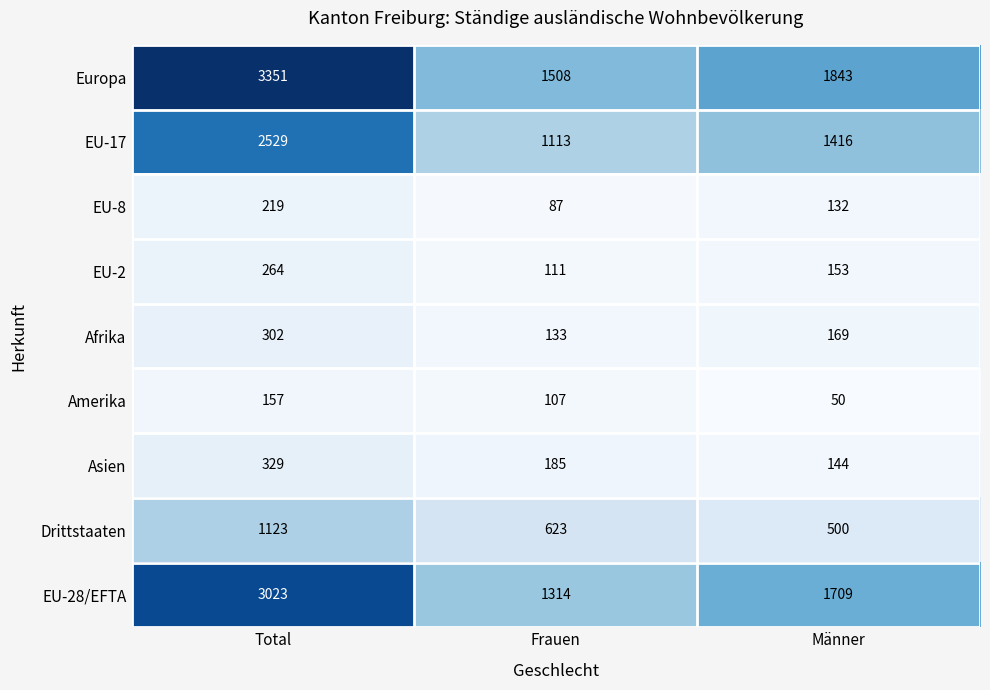

Which series has the largest range (max minus min)?

Europa